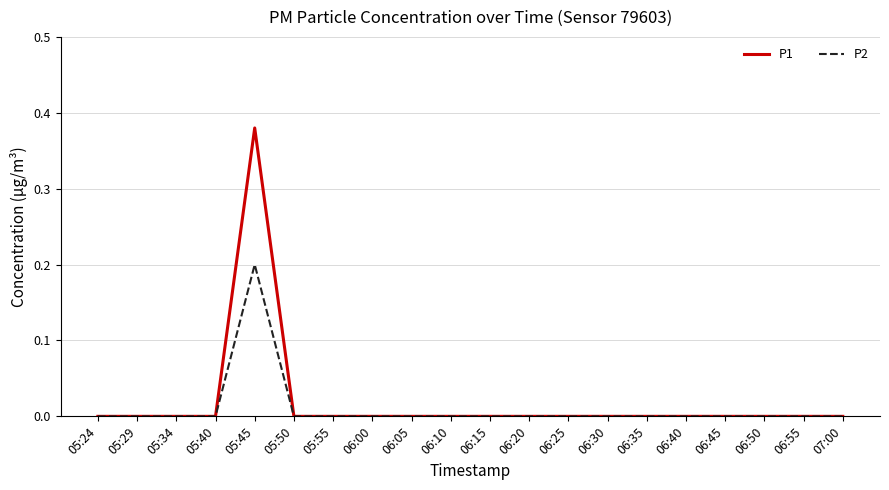

Is it true that P2 equals 0.0 at 06:30?

True